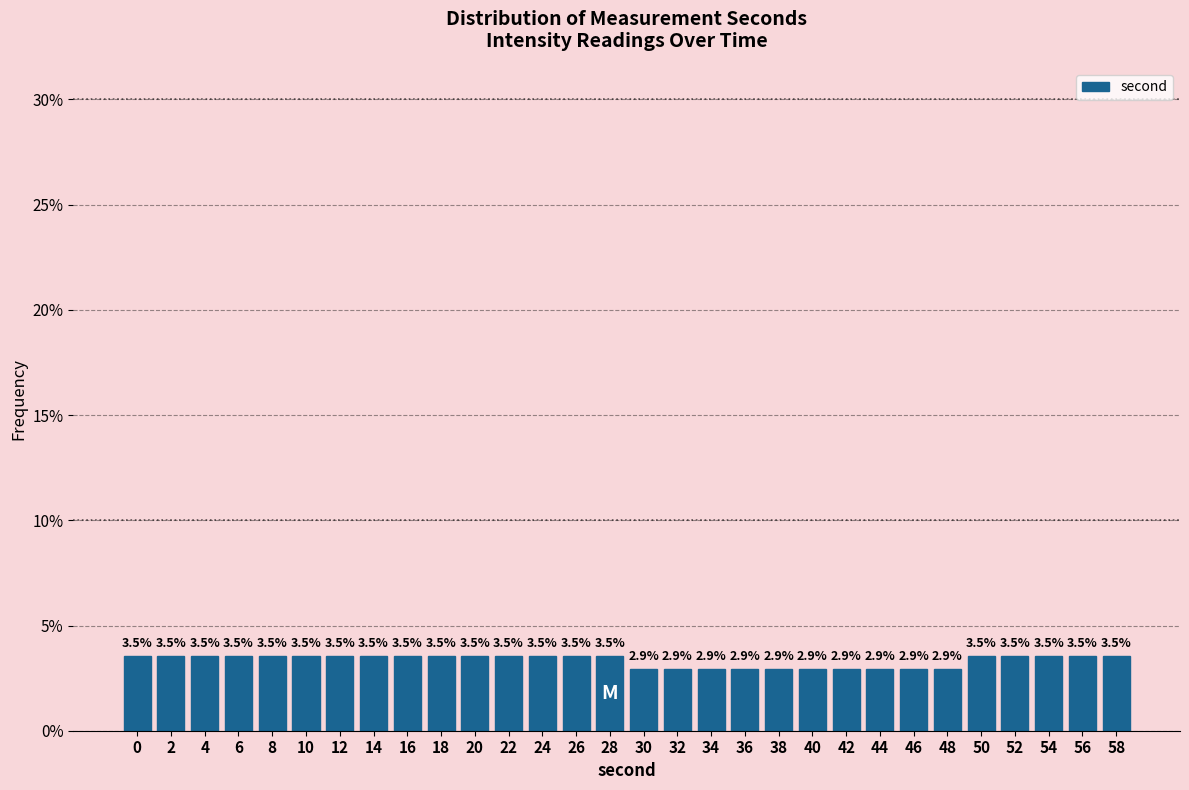

Reading right to left, list all the values displayed in this chart.

58=3.5	56=3.5	54=3.5	52=3.5	50=3.5	48=2.9	46=2.9	44=2.9	42=2.9	40=2.9	38=2.9	36=2.9	34=2.9	32=2.9	30=2.9	28=3.5	26=3.5	24=3.5	22=3.5	20=3.5	18=3.5	16=3.5	14=3.5	12=3.5	10=3.5	8=3.5	6=3.5	4=3.5	2=3.5	0=3.5